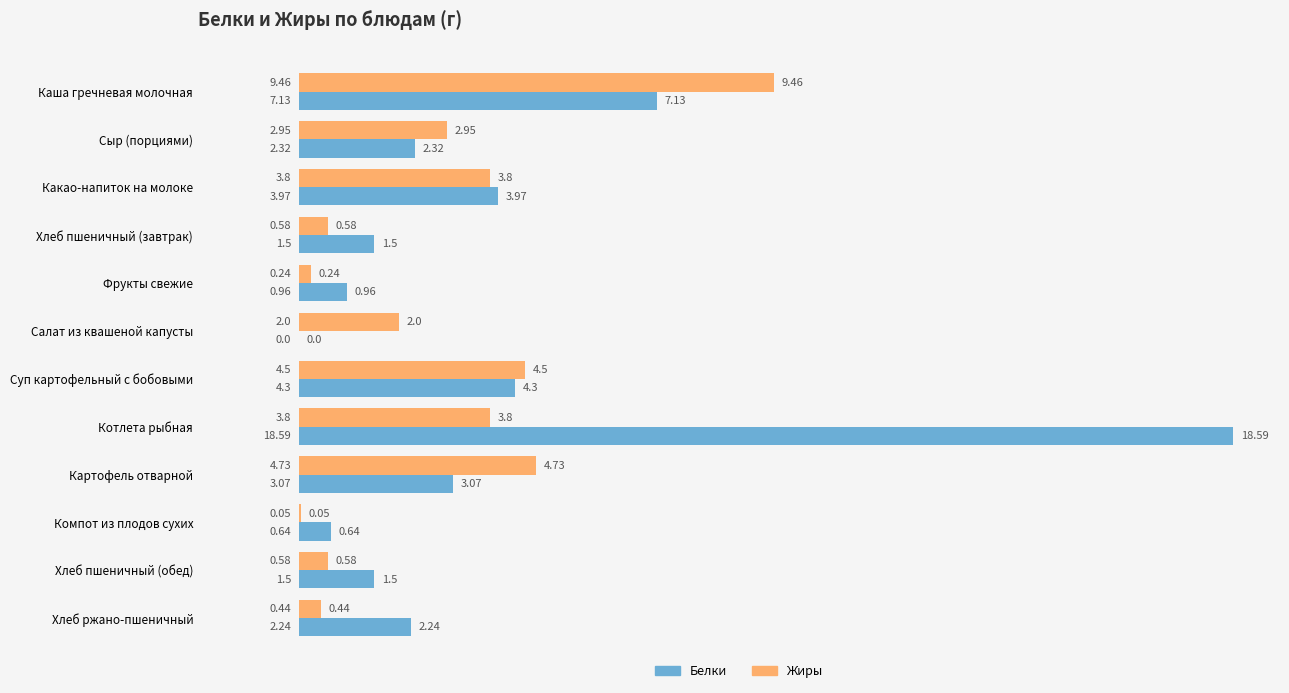

At which label is Белки closest to 9?

Каша гречневая молочная